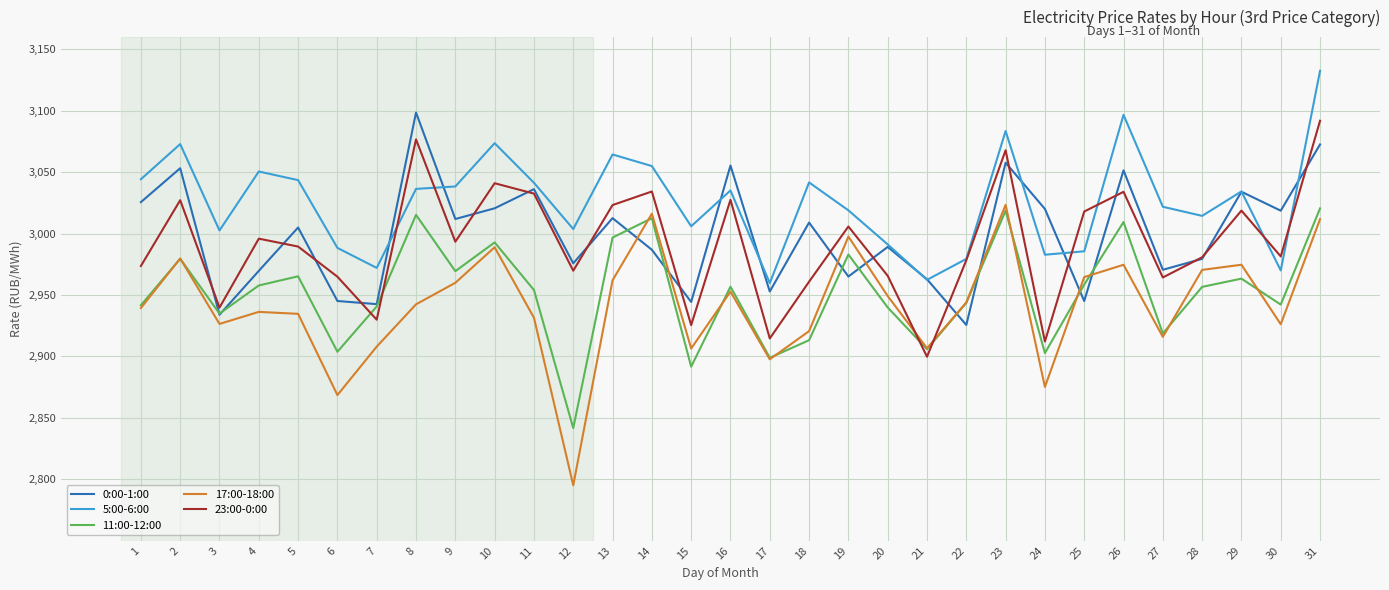

What value does the 11:00-12:00 series have at 19?

2983.0